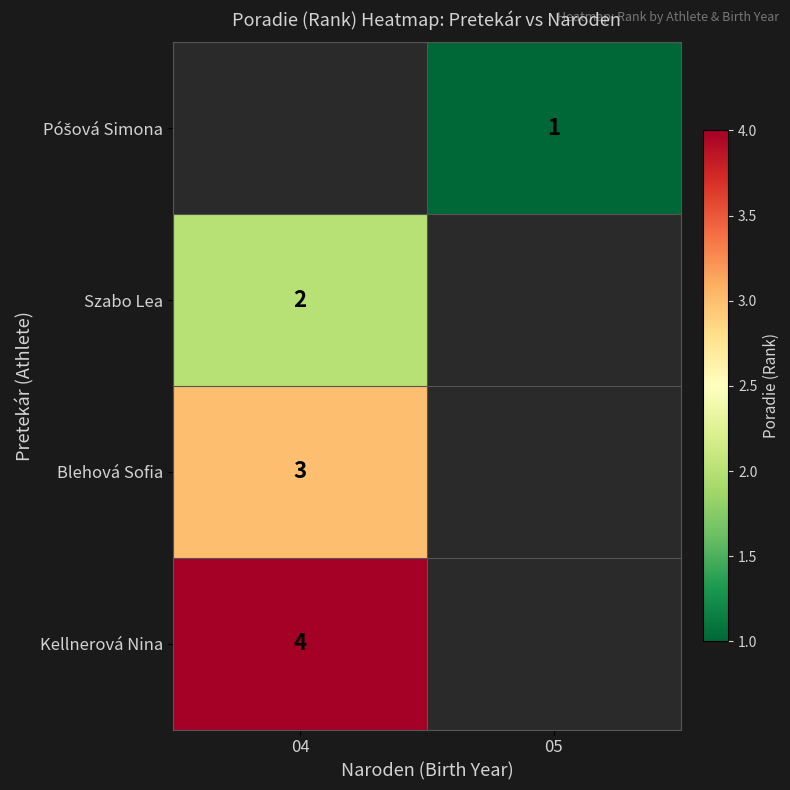

The Blehová Sofia series shows 3 at 04. True or false?

True